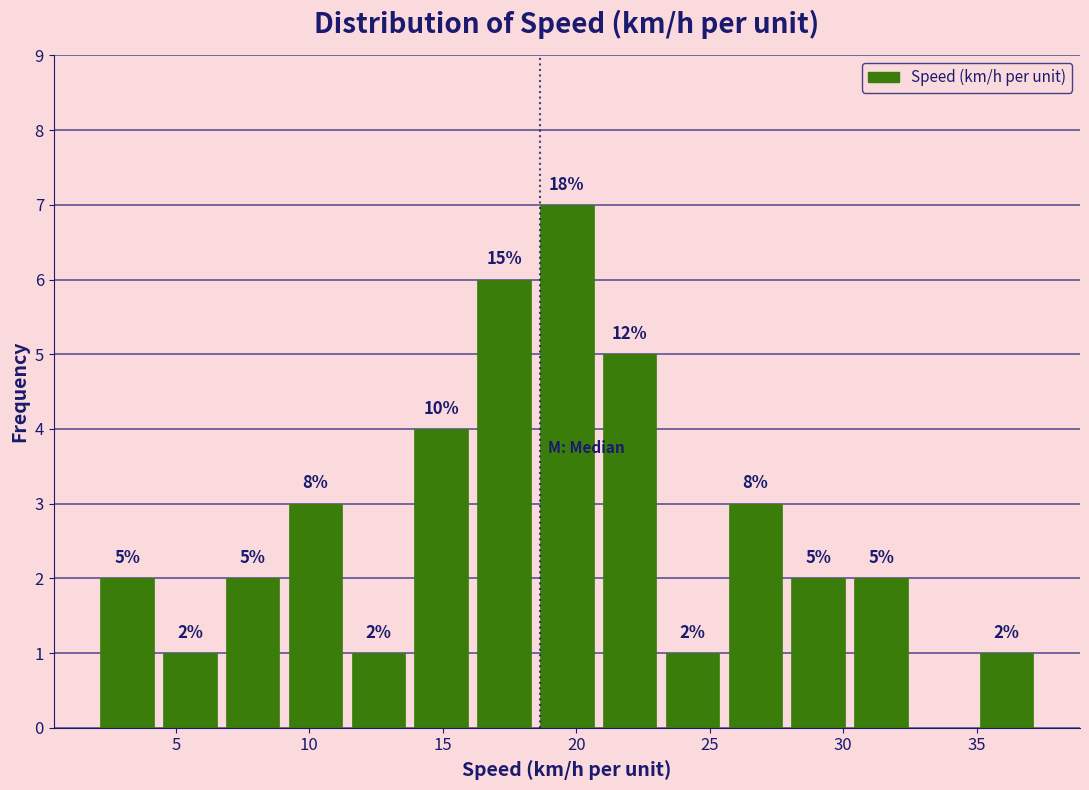

Over which range of the x-axis is the bar tallest?

18.5 to 21.0